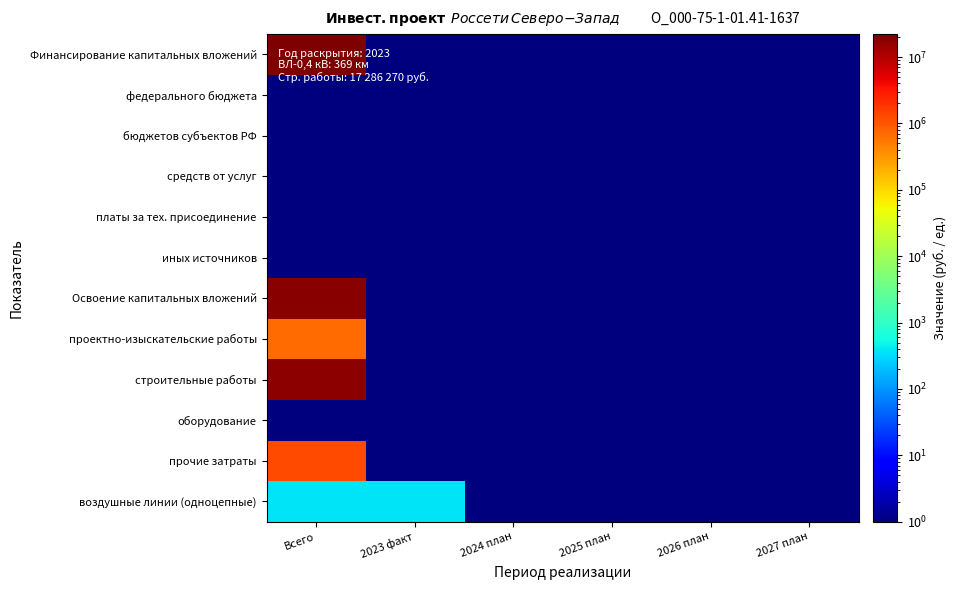

Between 2023 факт and 2025 план, which series saw the biggest shift?

воздушные линии (одноцепные)